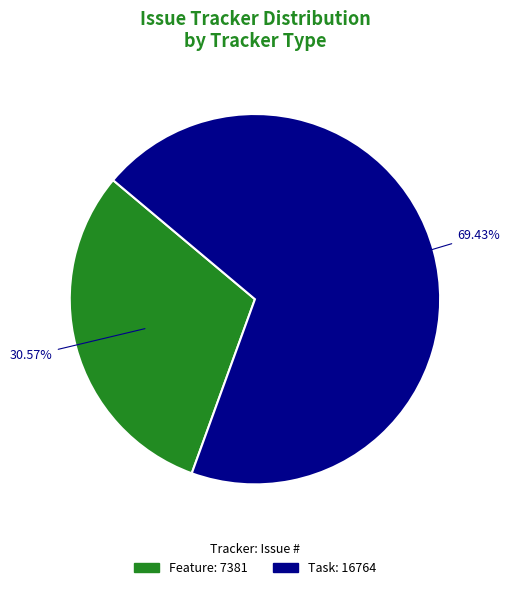

Between Task: 16764 and Feature: 7381, which is larger?

Task: 16764